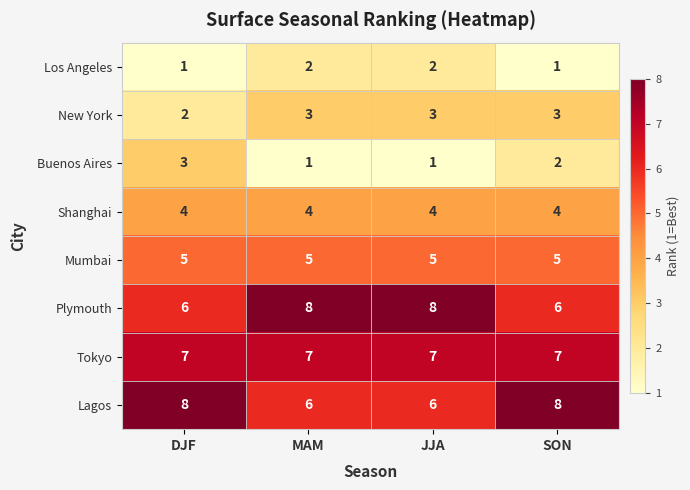

What value does the Plymouth series have at MAM?

8